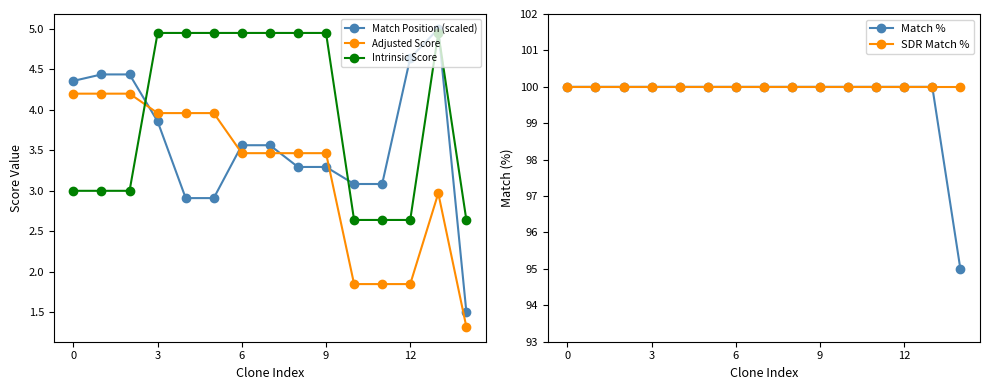

True or false: Adjusted Score has more than 0 interior local peaks.

True